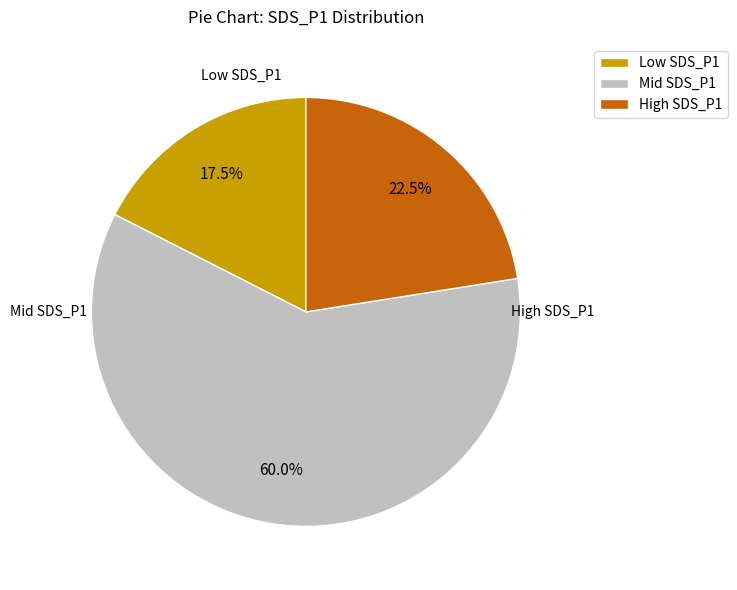

How many slices are in this pie chart?

3